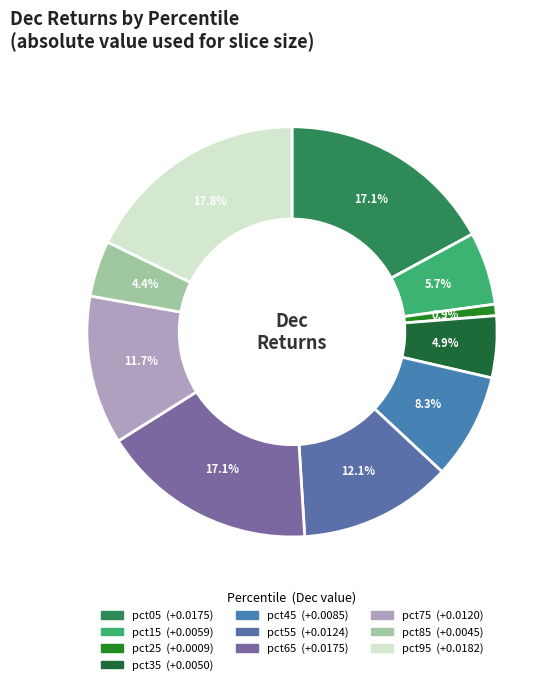

To the nearest percent, what is the combined percentage of pct25 and pct05?

18%